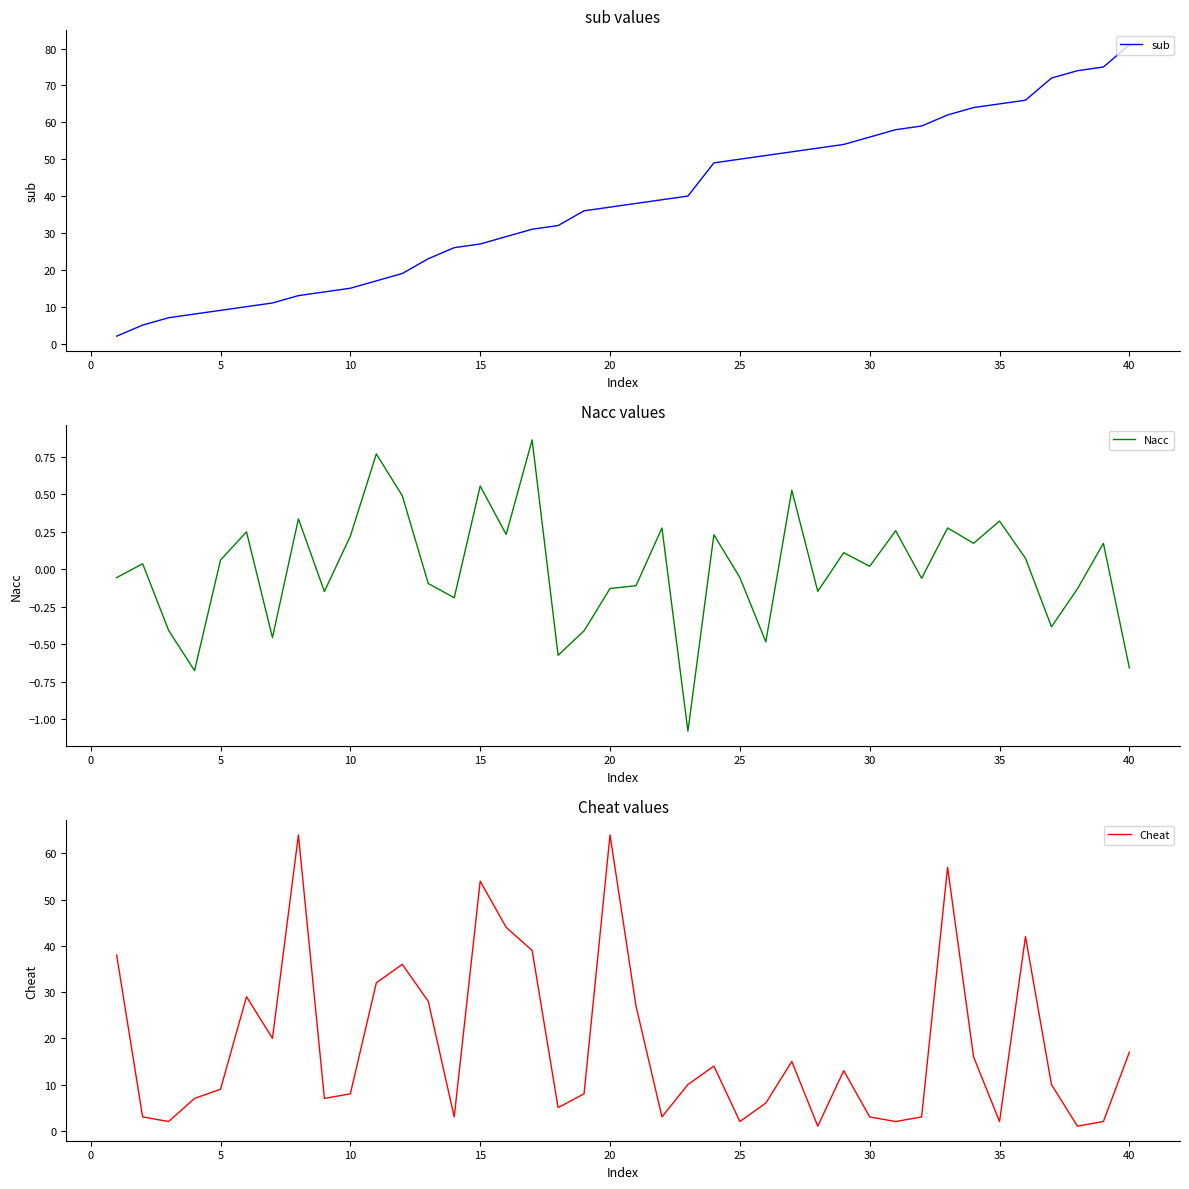

Does the chart display data point markers on the line(s)?

No